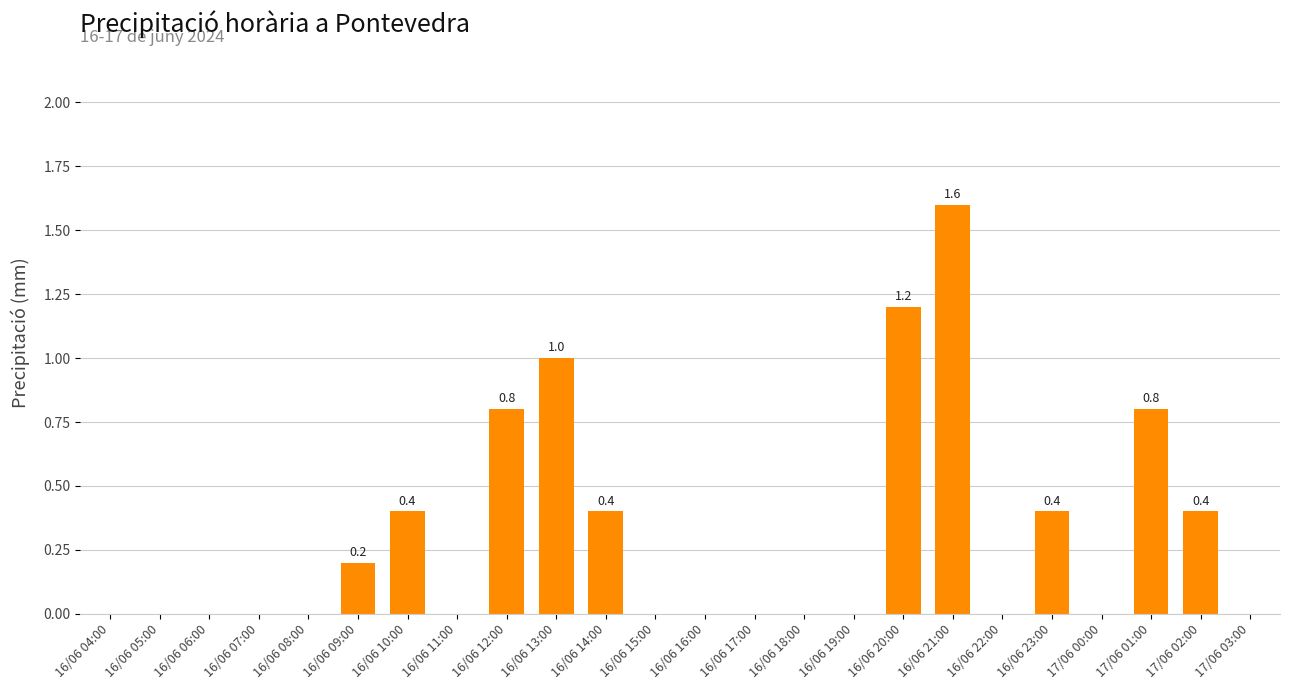

The chart shows a value of 0.7 at 16/06 22:00. True or false?

False